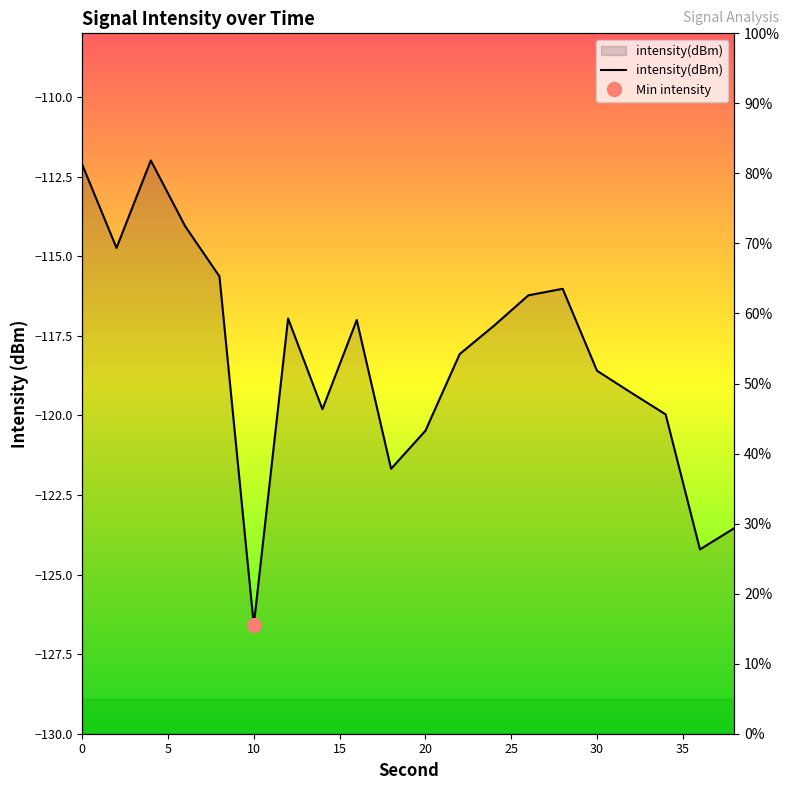

Is it true that the value at 32 is -185.4?

False